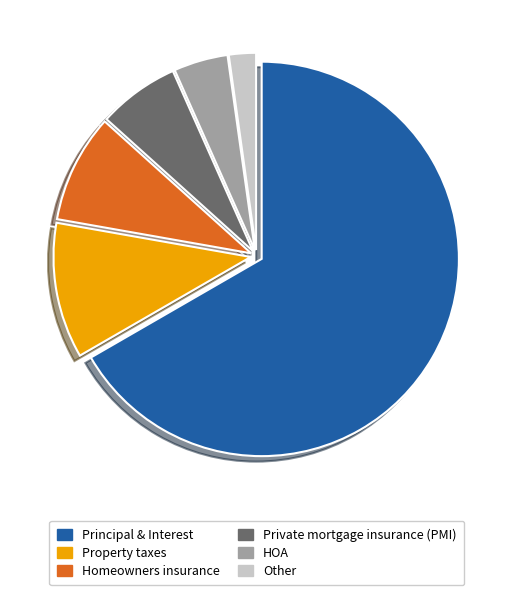

Combined, do Homeowners insurance and HOA account for over 50%?

No